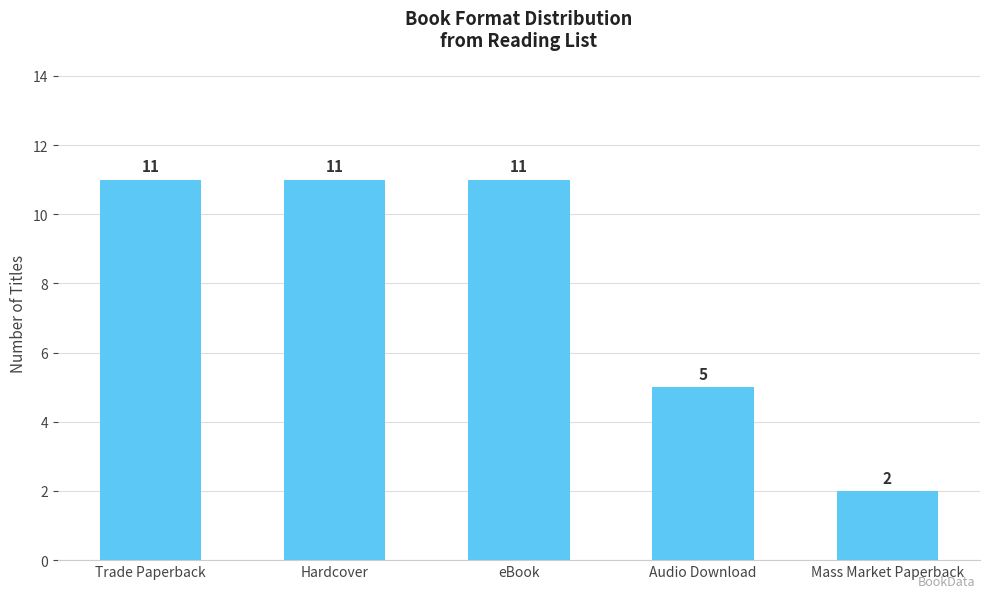

At which label is the value closest to 6?

Audio Download